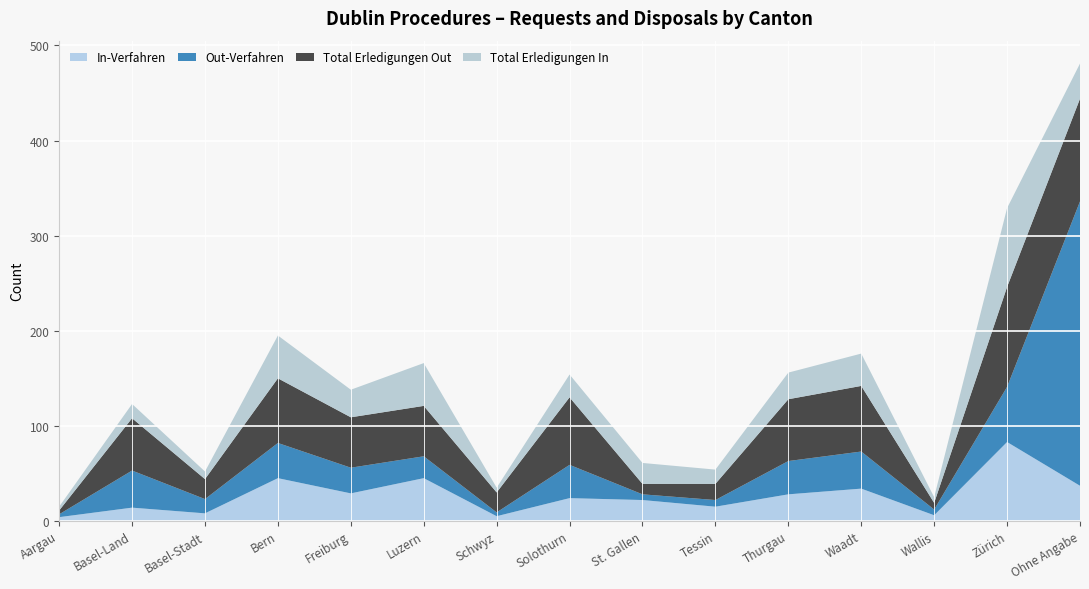

Reading right to left, list all the values displayed in this chart.

In-Verfahren: 37	83	6	34	28	15	22	24	5	45	29	45	8	14	4
Out-Verfahren: 299	58	6	39	35	7	6	35	4	23	27	37	15	39	3
Total Erledigungen Out: 108	105	7	69	65	17	11	71	21	53	53	68	21	55	4
Total Erledigungen In: 37	83	6	34	28	15	22	24	5	45	29	45	8	15	4